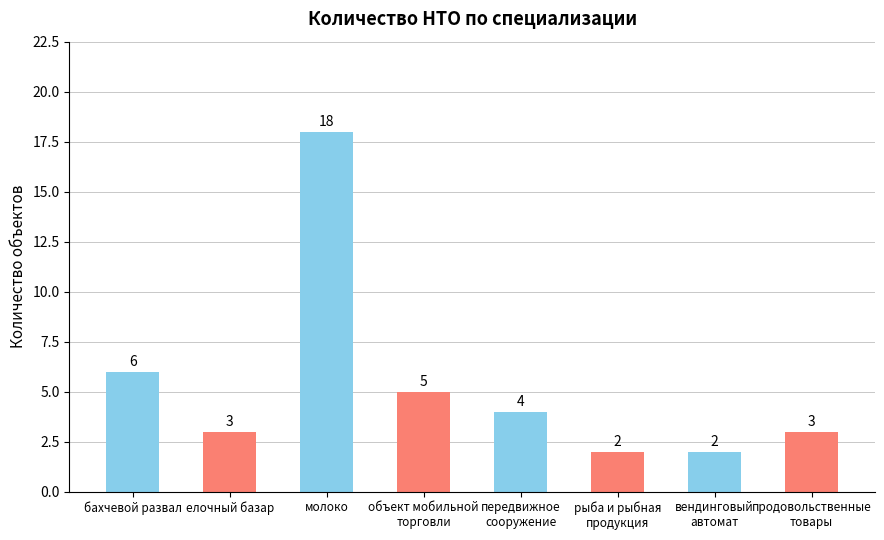

Reading left to right, list all the values displayed in this chart.

бахчевой развал=6	елочный базар=3	молоко=18	объект мобильной
торговли=5	передвижное
сооружение=4	рыба и рыбная
продукция=2	вендинговый
автомат=2	продовольственные
товары=3